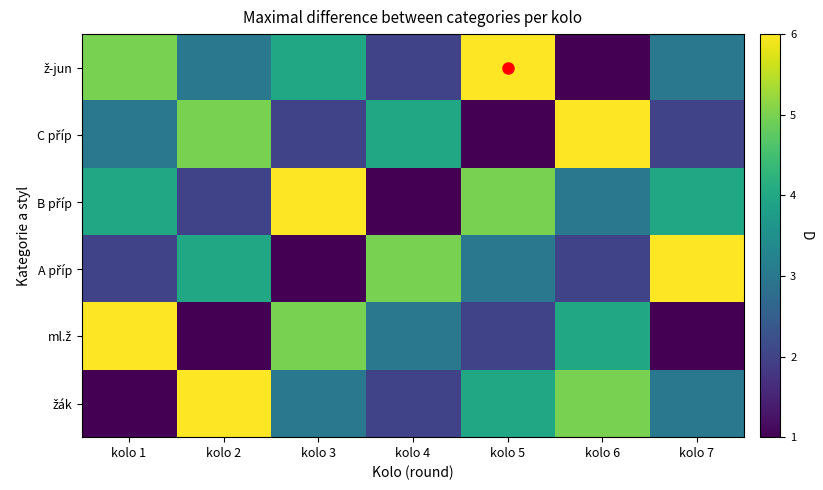

Which has a higher value, kolo 1 or kolo 5?

kolo 5